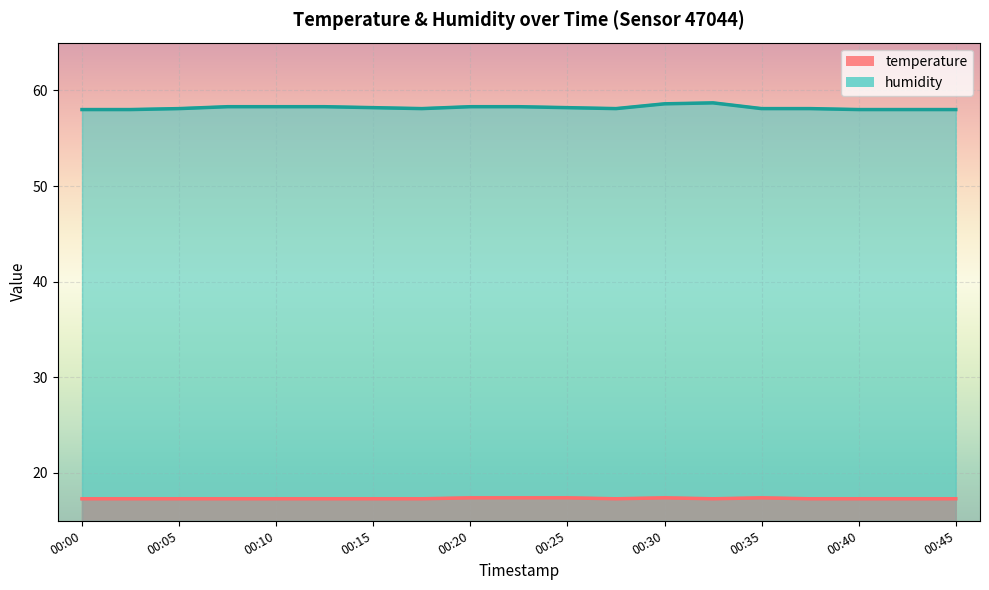

Which series has the widest spread of values?

humidity